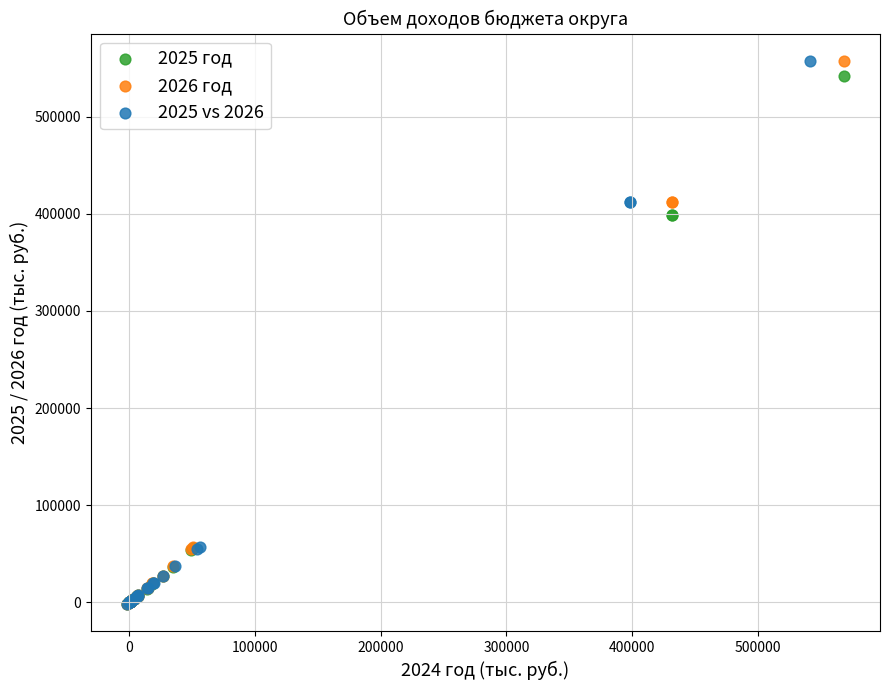

What are all the series names shown in the legend?

2025 год, 2026 год, 2025 vs 2026